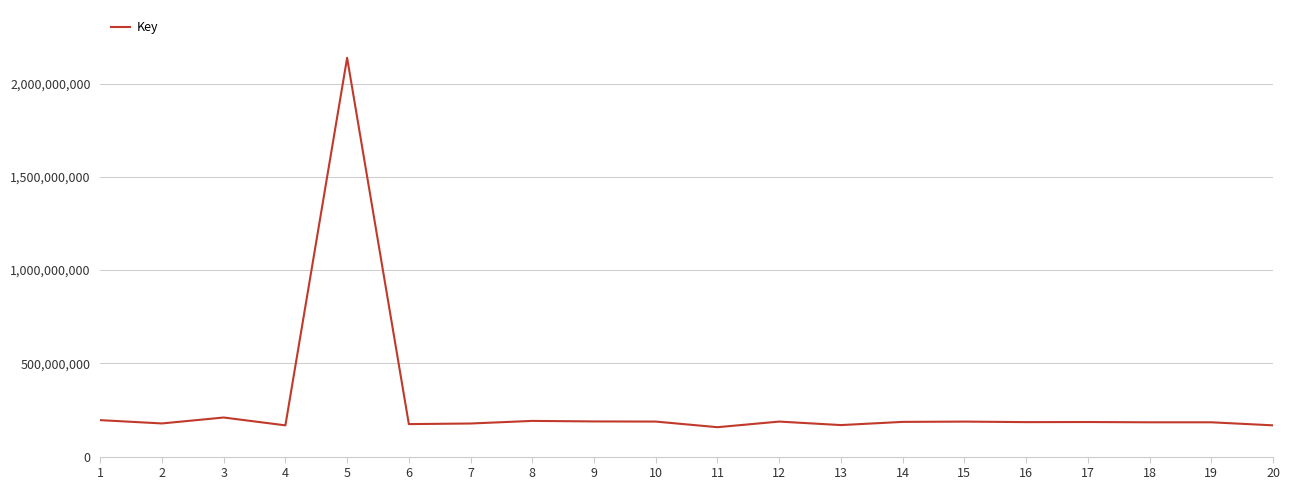

What is the difference between the maximum and minimum values?

1980564074